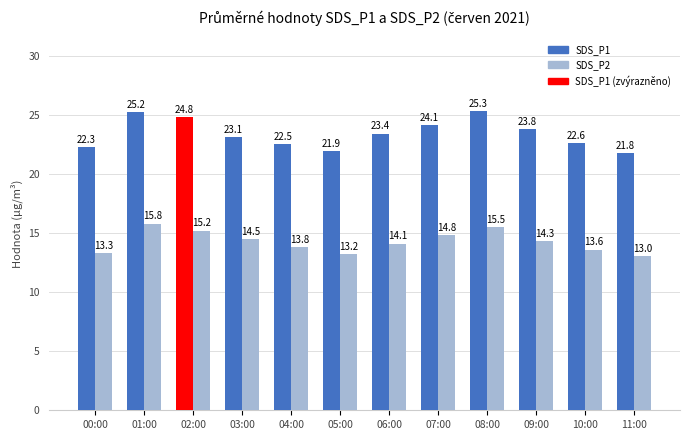

Reading left to right, transcribe all the data shown in this chart.

SDS_P1: 00:00=22.3	01:00=25.2	02:00=24.8	03:00=23.1	04:00=22.5	05:00=21.9	06:00=23.4	07:00=24.1	08:00=25.3	09:00=23.8	10:00=22.6	11:00=21.8
SDS_P2: 00:00=13.3	01:00=15.8	02:00=15.2	03:00=14.5	04:00=13.8	05:00=13.2	06:00=14.1	07:00=14.8	08:00=15.5	09:00=14.3	10:00=13.6	11:00=13.0